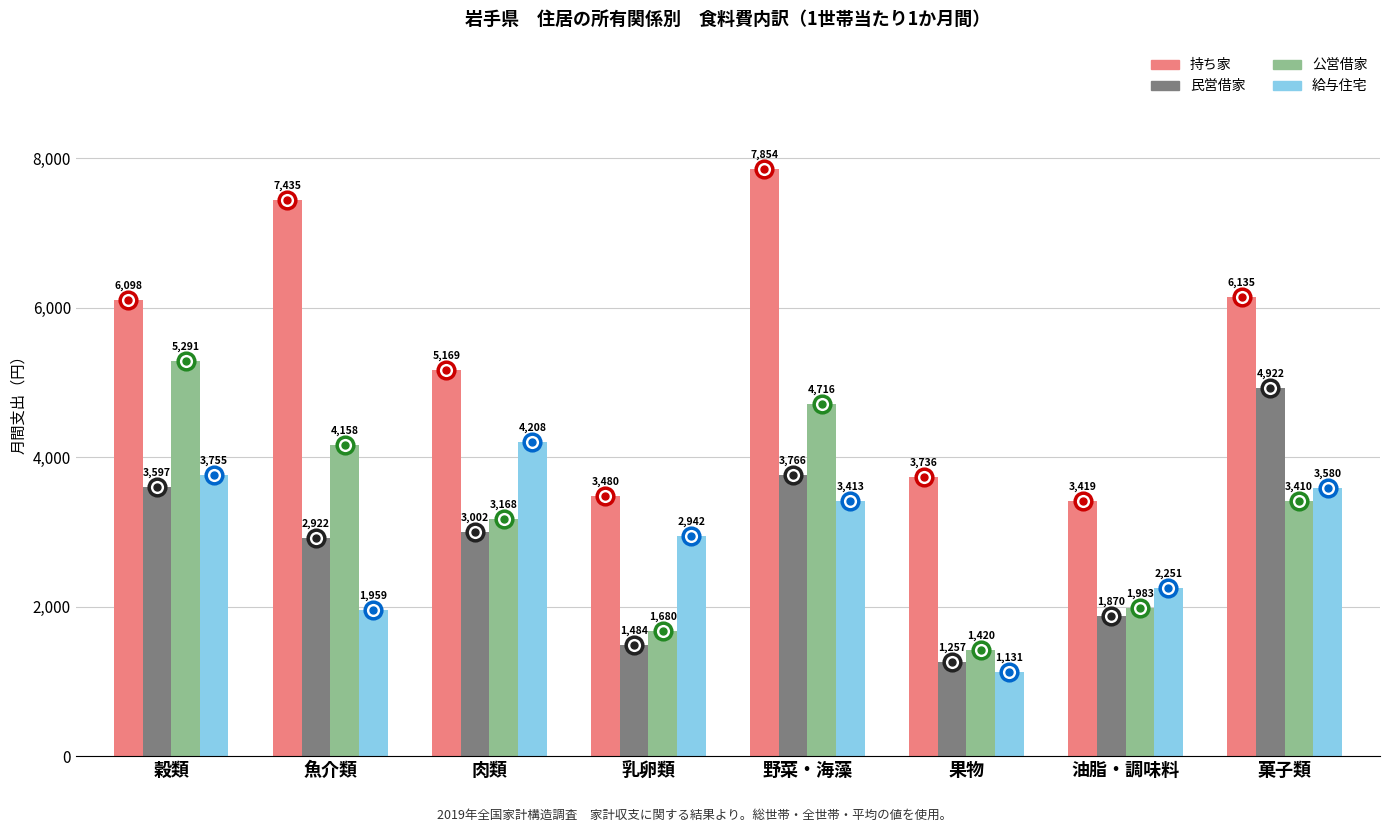

What is the average value of the 公営借家 series?

3228